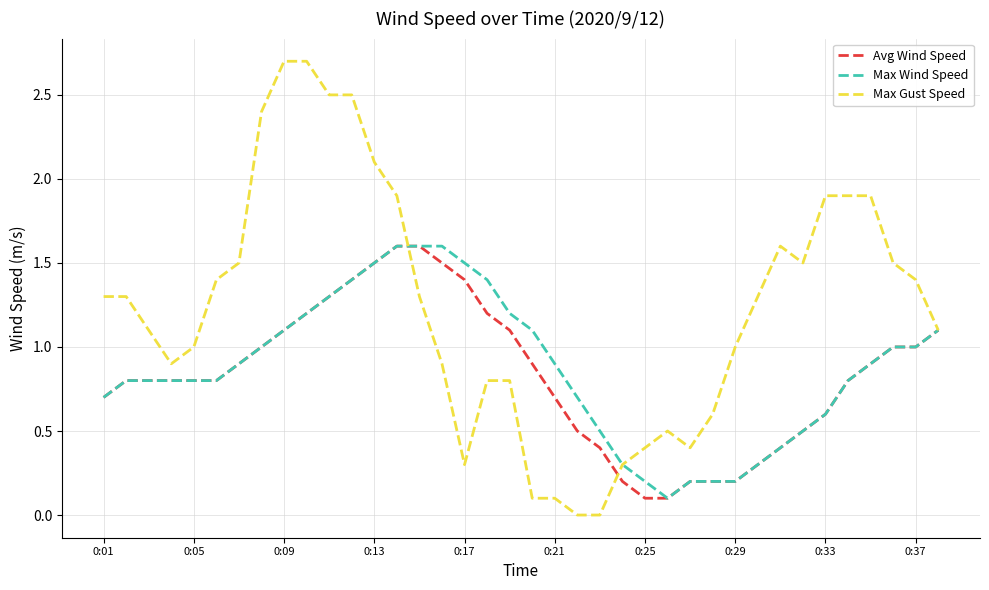

Which series has the largest total across all categories?

Max Gust Speed